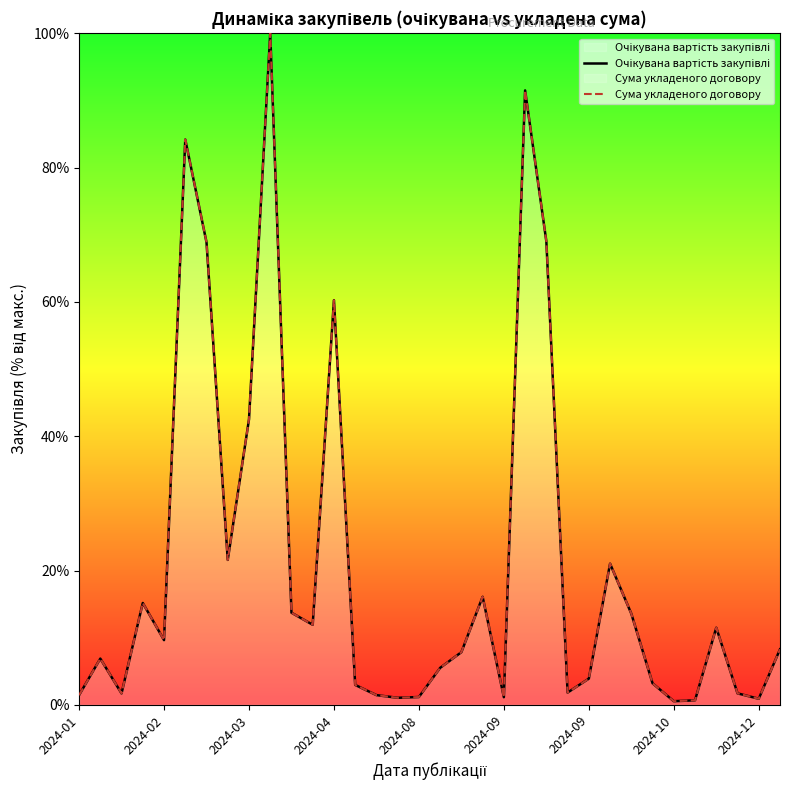

List the series in order of their peak value, lowest first.

Очікувана вартість закупівлі, Сума укладеного договору